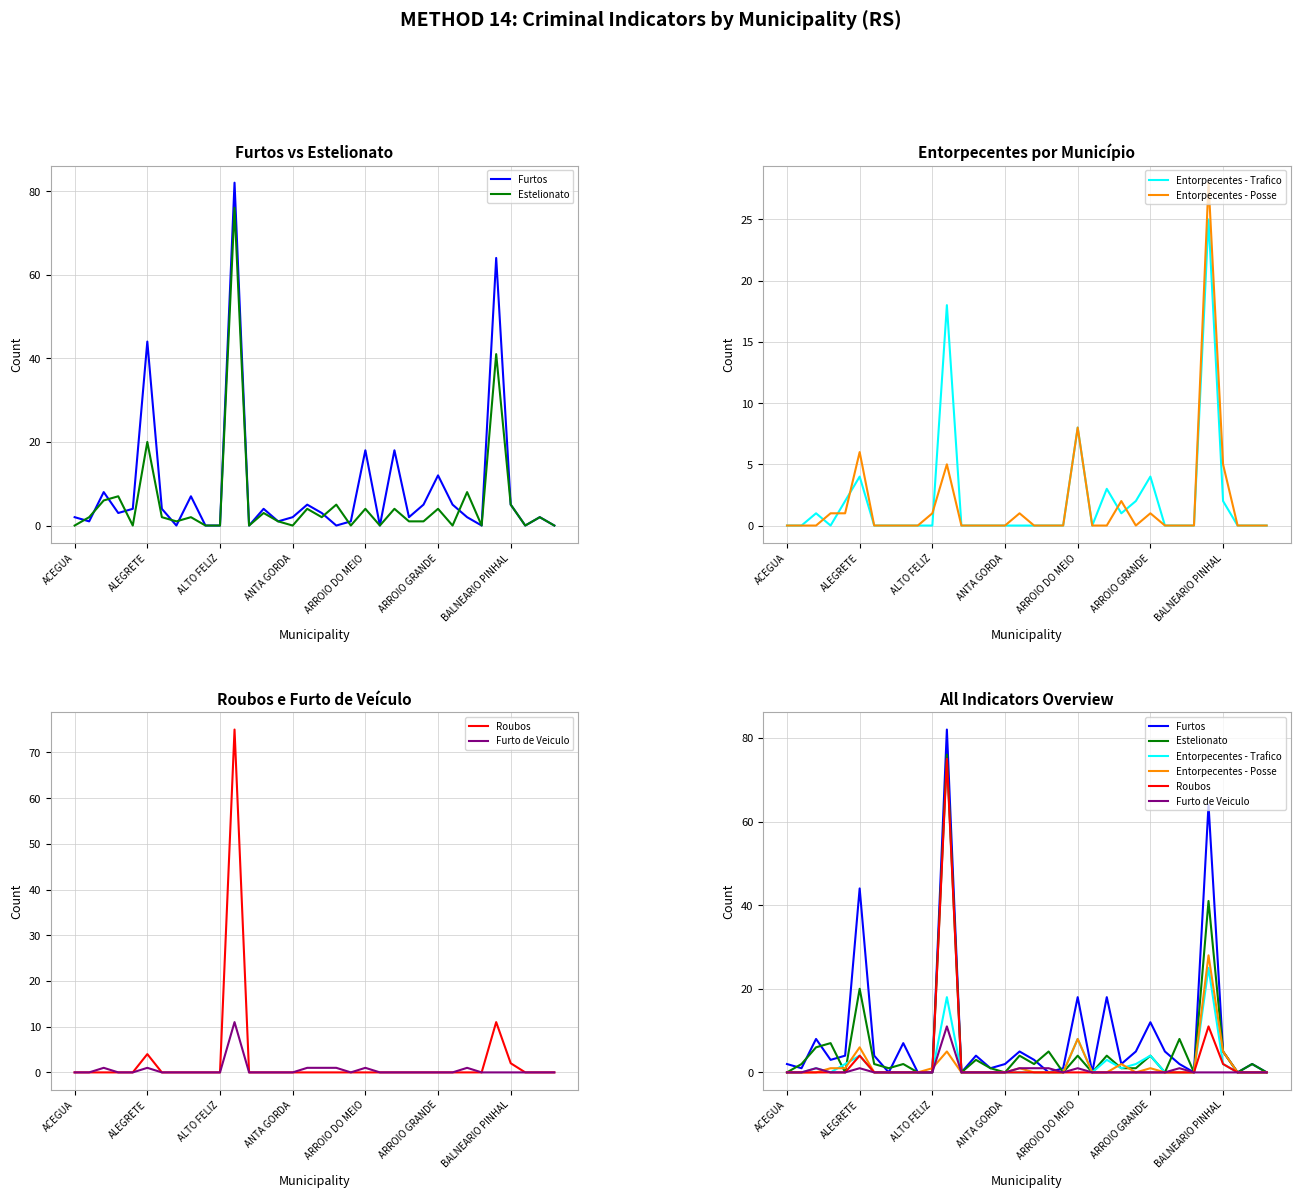

Reading right to left, extract all data points from this chart.

Furtos: 0	2	0	5	64	0	2	5	12	5	2	18	0	18	1	0	3	5	2	1	4	0	82	0	0	7	0	4	44	4	3	8	1	2
Estelionato: 0	2	0	5	41	0	8	0	4	1	1	4	0	4	0	5	2	4	0	1	3	0	76	0	0	2	1	2	20	0	7	6	2	0
Entorpecentes - Trafico: 0	0	0	2	25	0	0	0	4	2	1	3	0	8	0	0	0	0	0	0	0	0	18	0	0	0	0	0	4	2	0	1	0	0
Entorpecentes - Posse: 0	0	0	5	28	0	0	0	1	0	2	0	0	8	0	0	0	1	0	0	0	0	5	1	0	0	0	0	6	1	1	0	0	0
Roubos: 0	0	0	2	11	0	0	0	0	0	0	0	0	0	0	0	0	0	0	0	0	0	75	0	0	0	0	0	4	0	0	0	0	0
Furto de Veiculo: 0	0	0	0	0	0	1	0	0	0	0	0	0	1	0	1	1	1	0	0	0	0	11	0	0	0	0	0	1	0	0	1	0	0